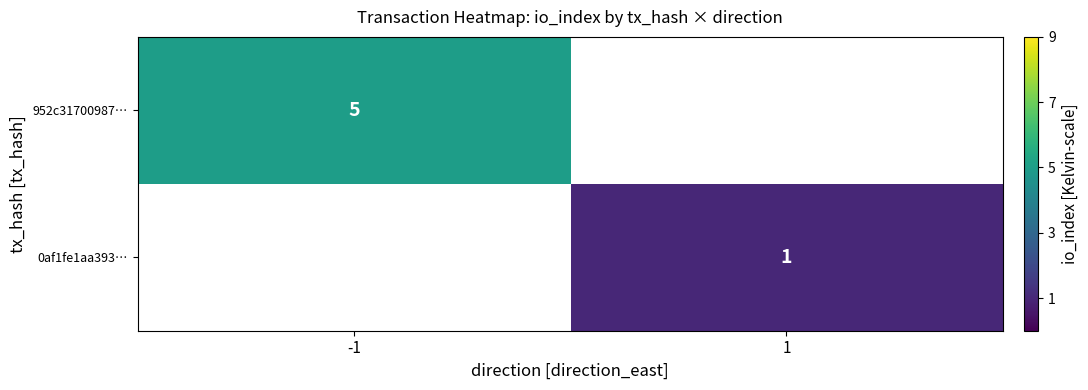

Is it true that 952c31700987… equals 5 at -1?

True